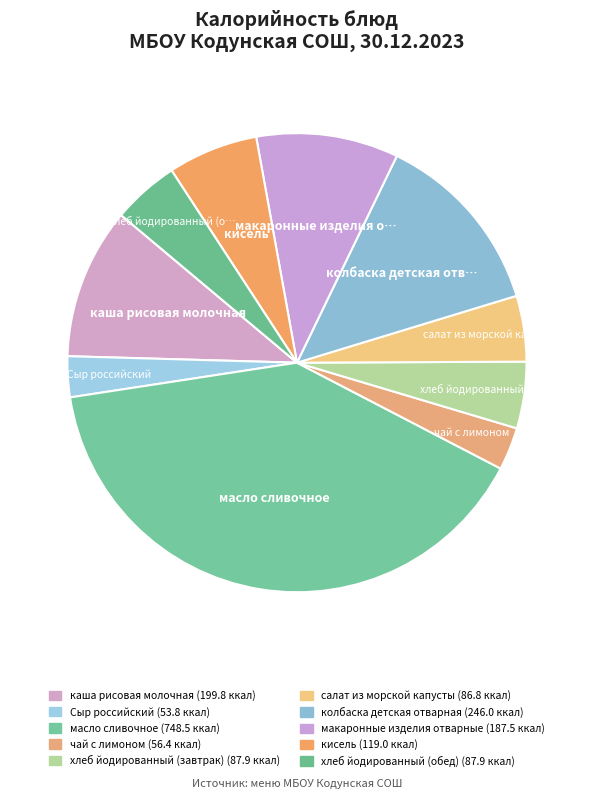

Count the number of slices in the pie.

10